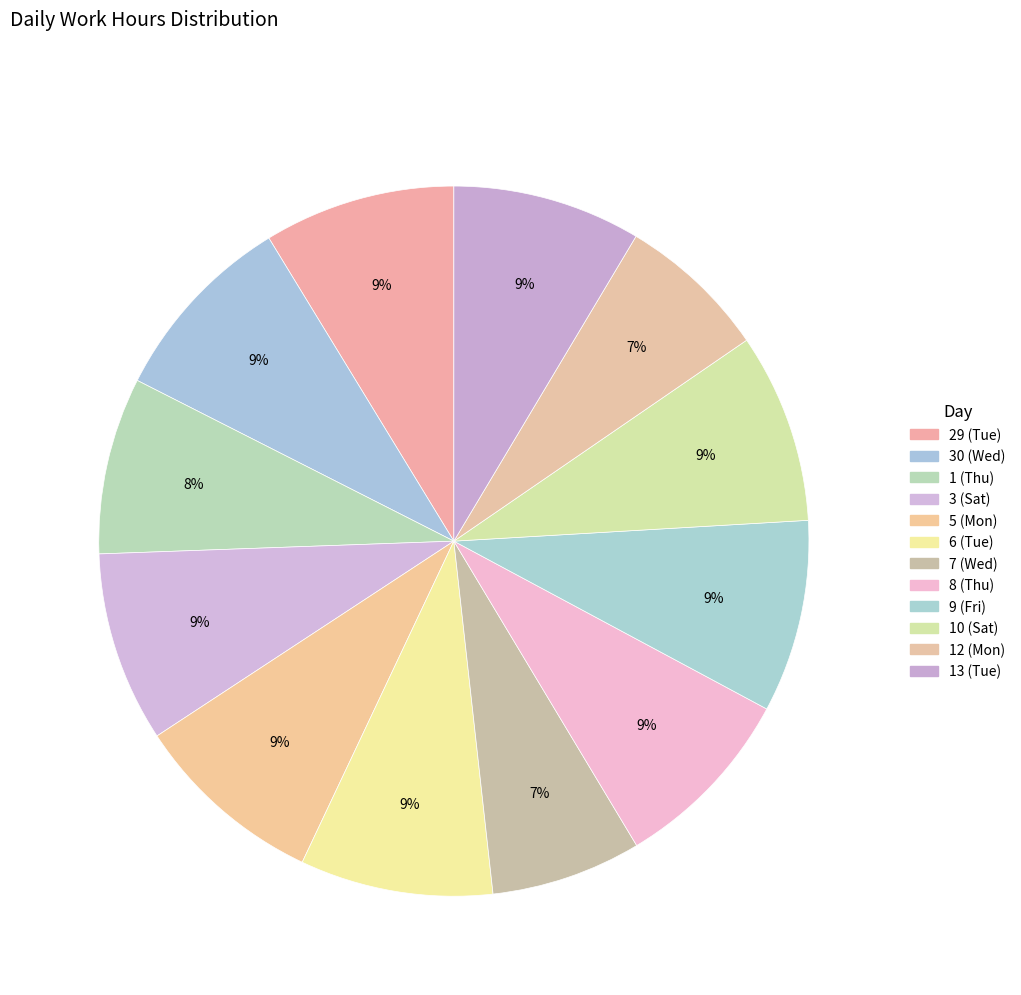

How many segments does this pie chart have?

12